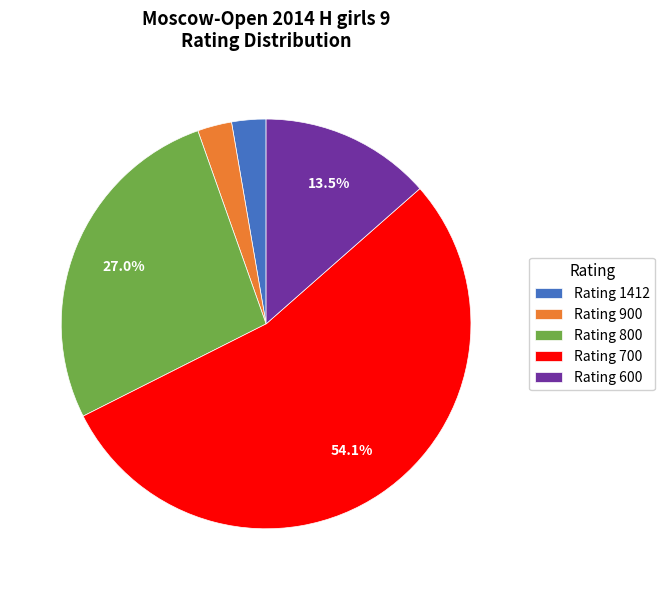

How many segments does this pie chart have?

5